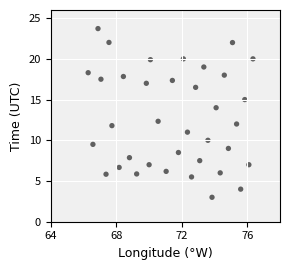

What Y value in the scatter plot is closest to 13?

12.3